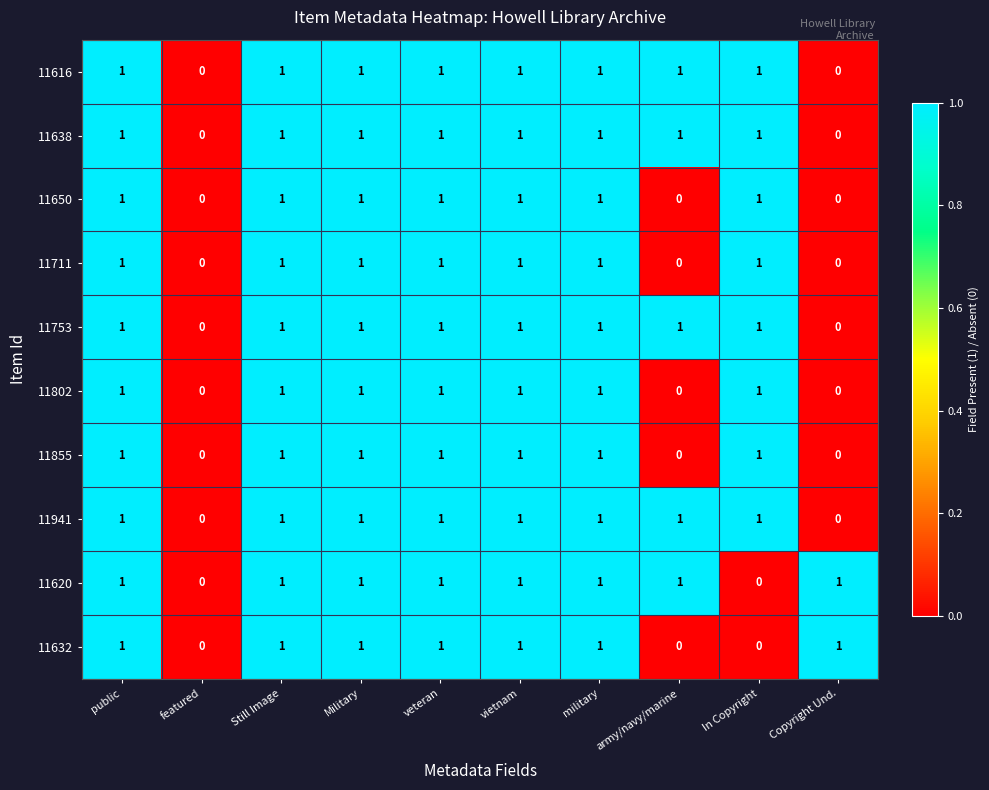

True or false: 11802 has a value of 0 at military.

False